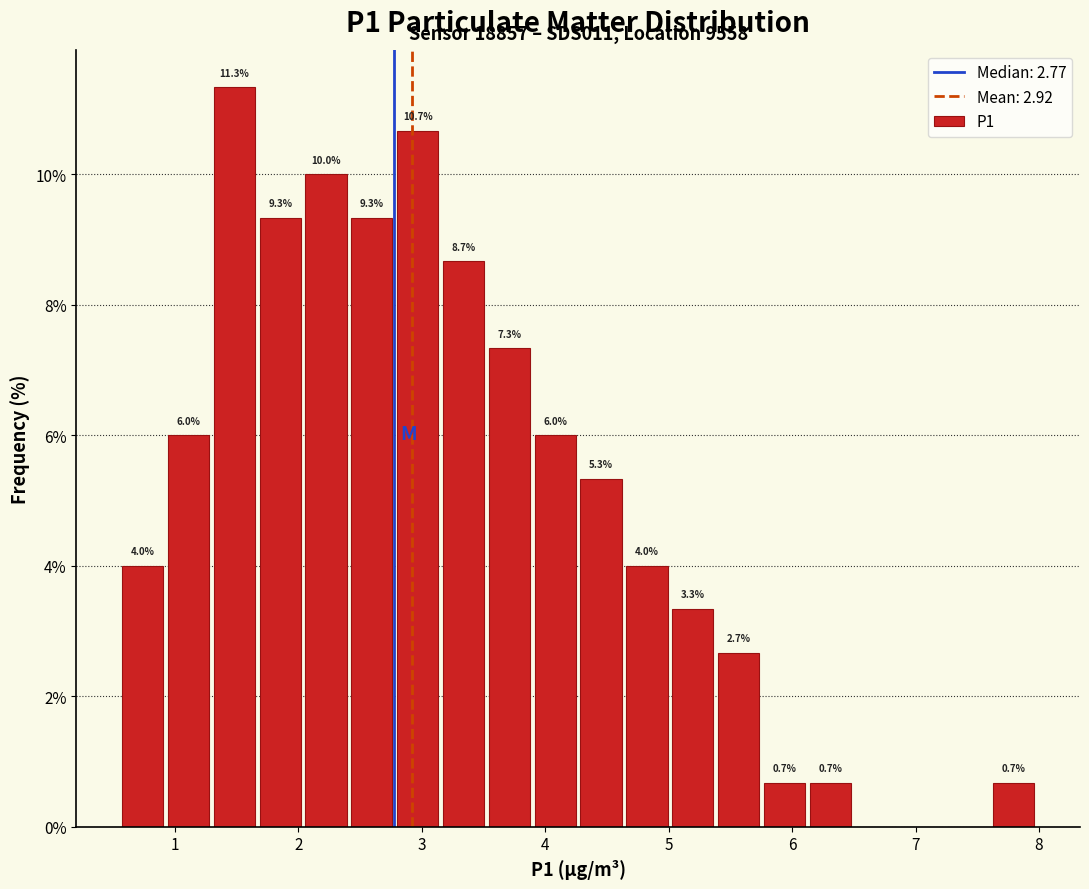

Read against the x-axis, roughly where is the centre of the tallest bar?

1.5